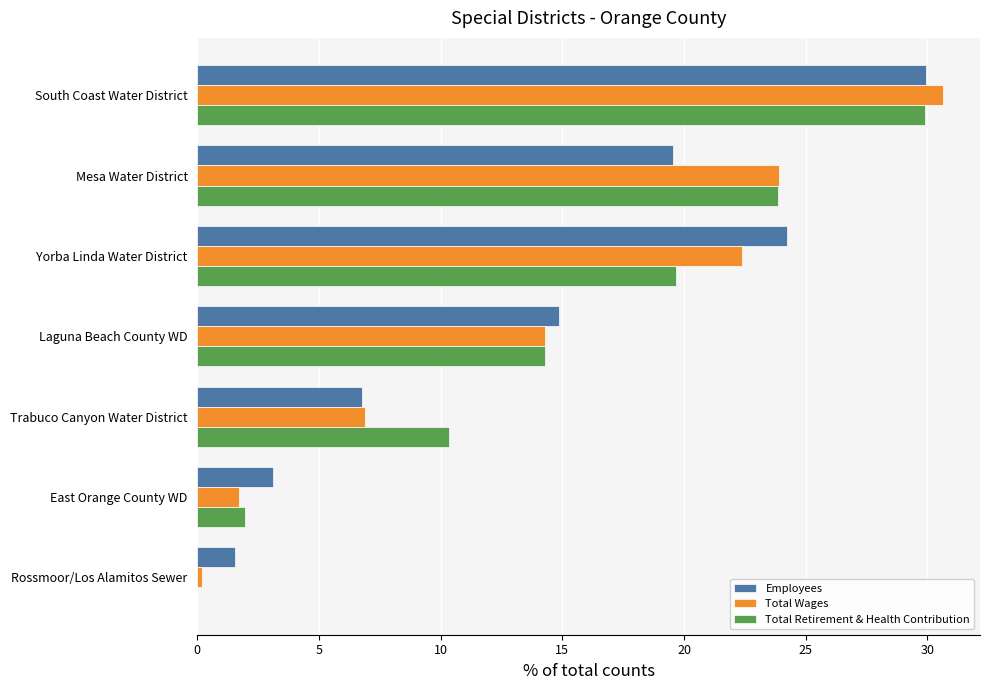

True or false: Total Wages has a value of 19.7 at South Coast Water District.

False